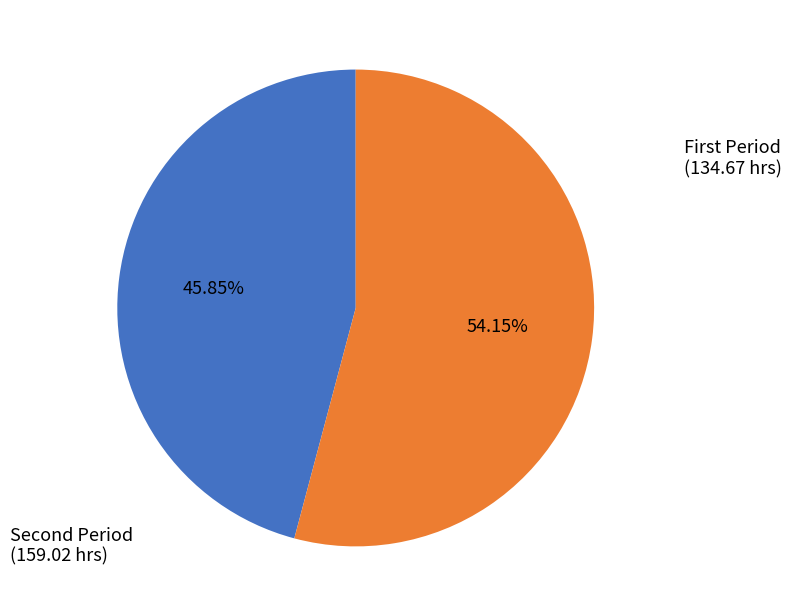

Does any single category account for the majority?

Yes